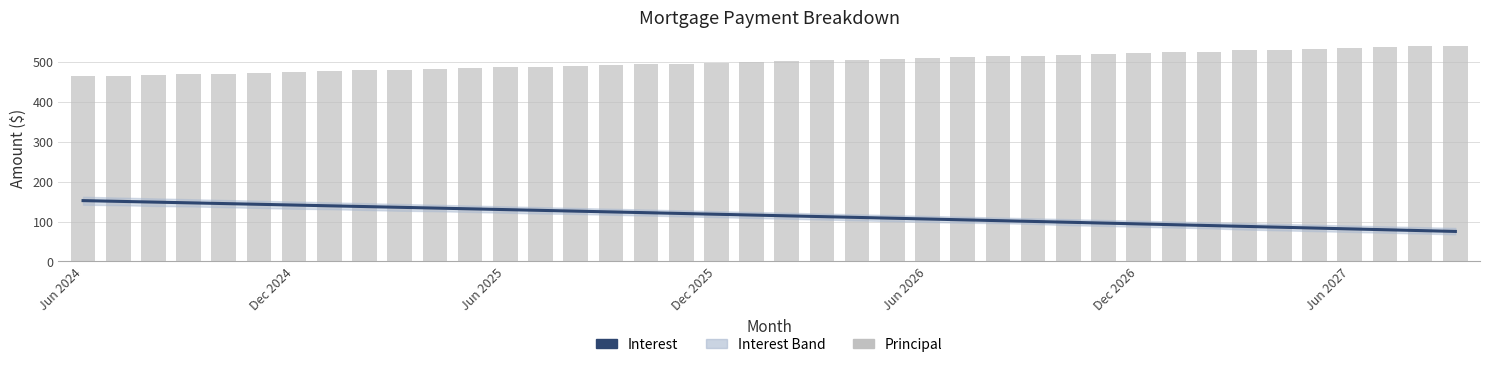

What is the average value of the Principal series?

500.6